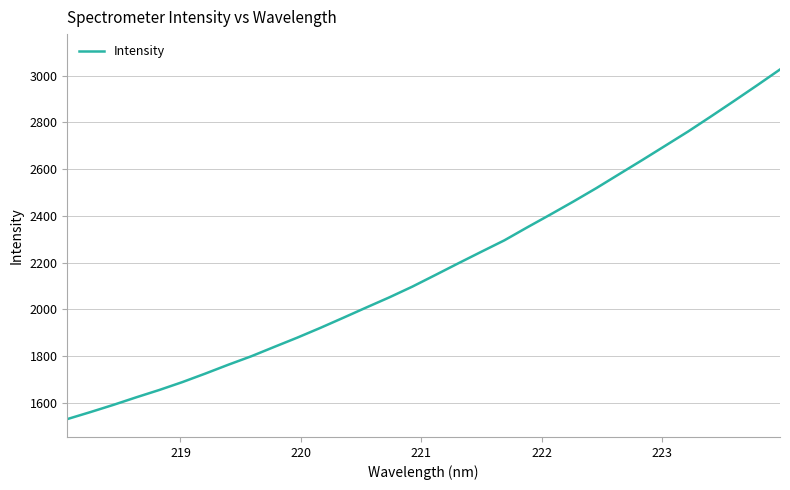

What is the smallest value displayed?

1530.5